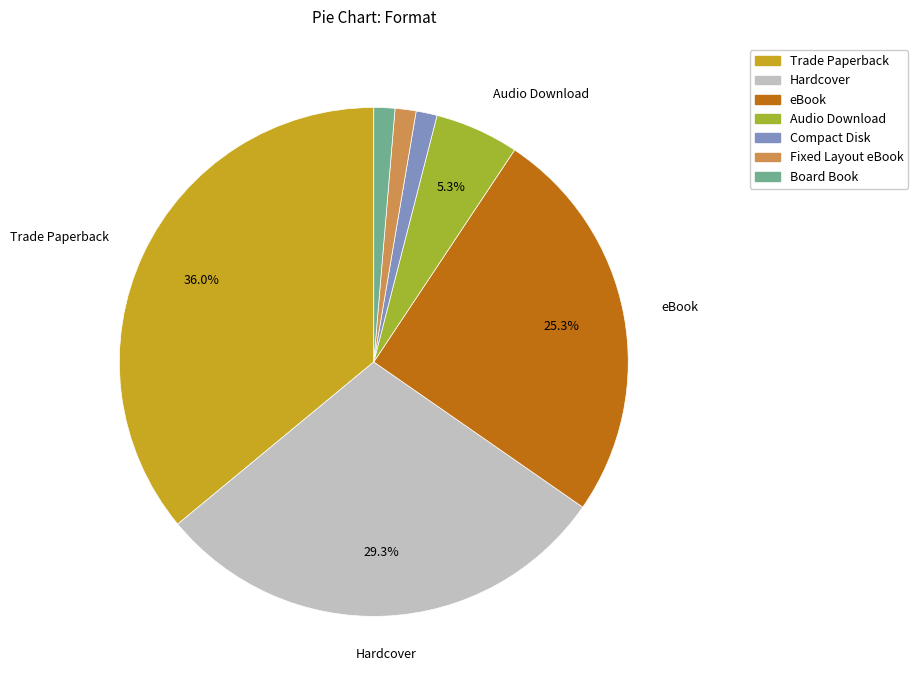

Which category has the biggest portion of the pie?

Trade Paperback